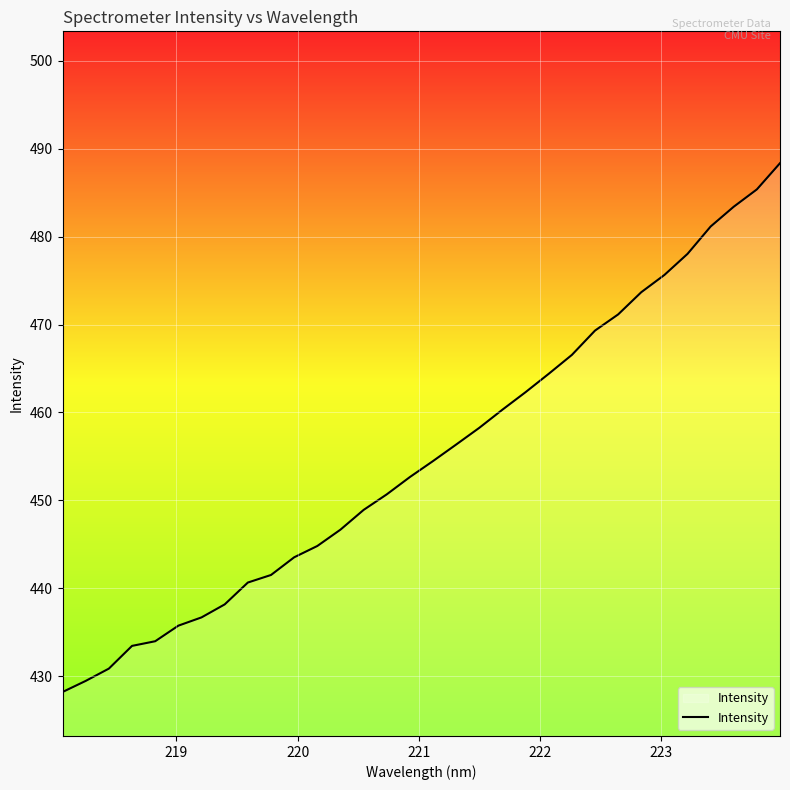

What is the maximum value shown in the chart?

488.4